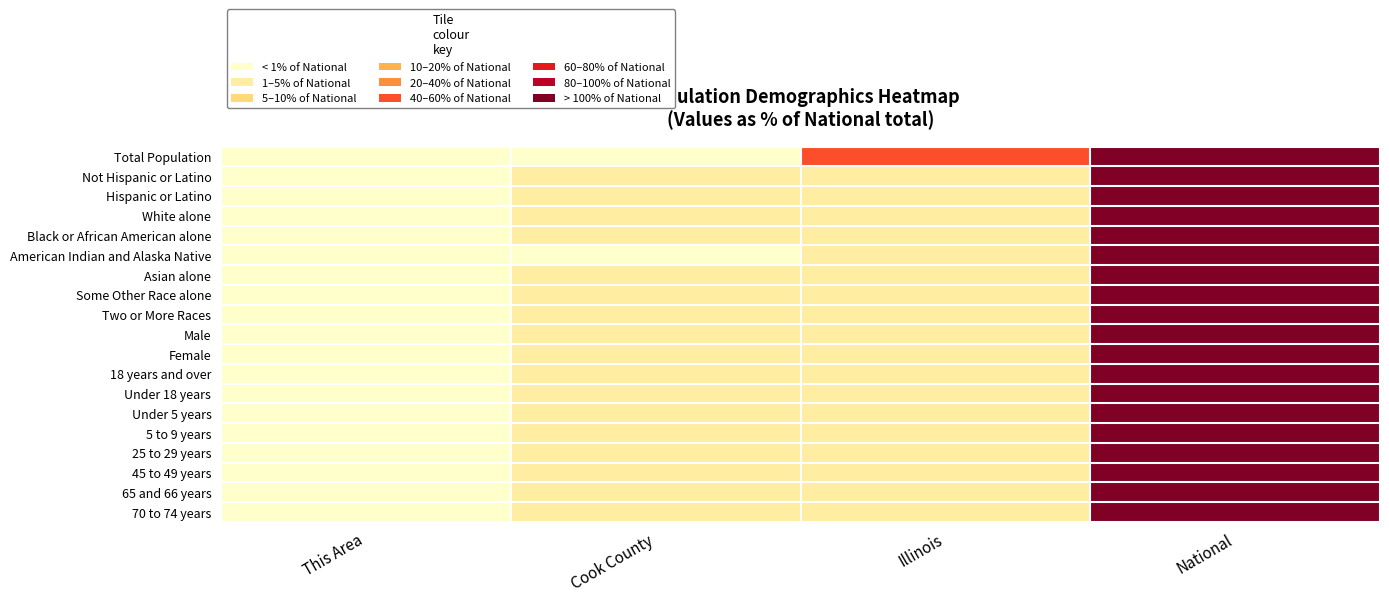

Which series changed the most between Illinois and National?

American Indian and Alaska Native